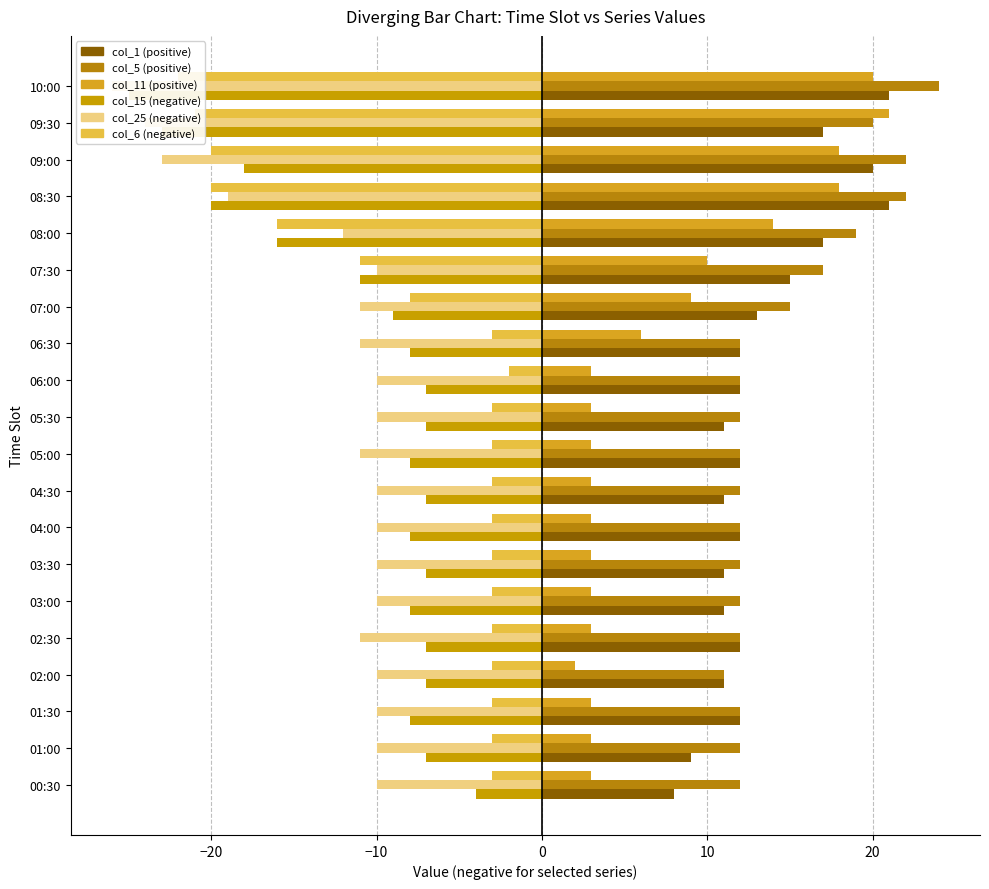

What are all the series names shown in the legend?

col_1, col_5, col_11, col_15, col_25, col_6